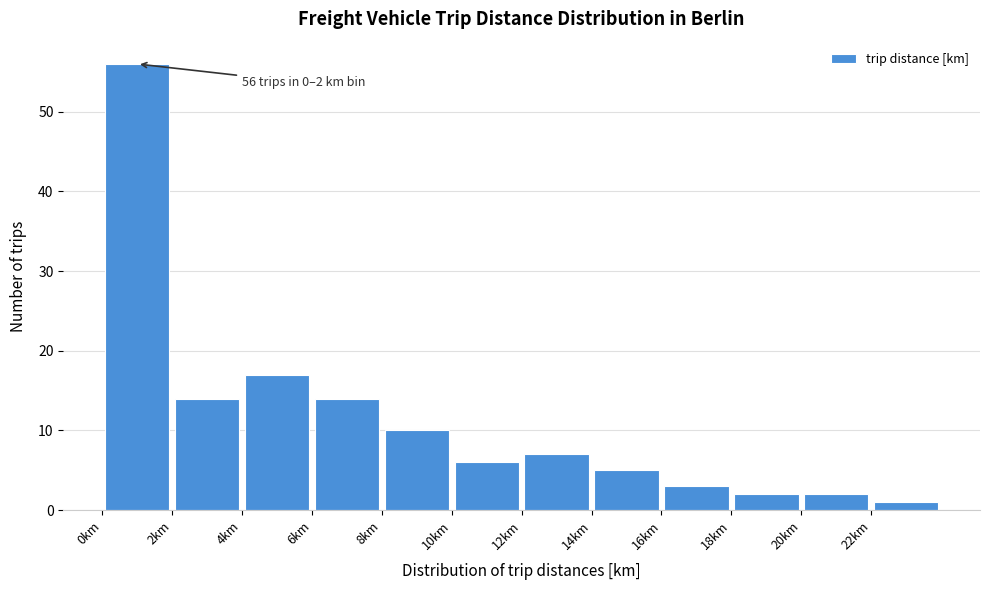

Over which range of the x-axis is the bar tallest?

0 to 2